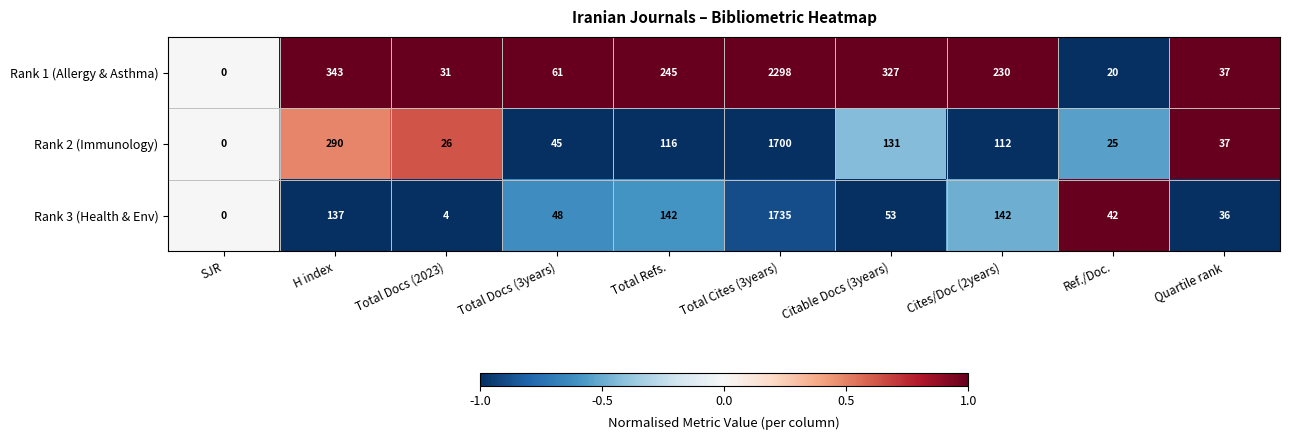

What is the difference between the highest and lowest values at H index?

206